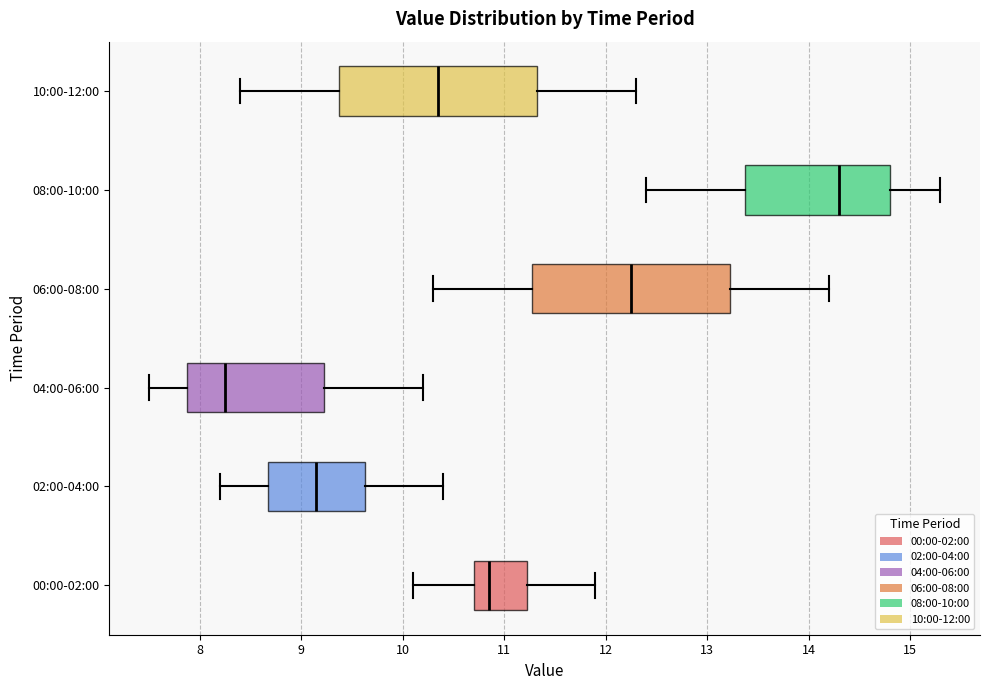

Where does the right whisker of the box for 04:00-06:00 end on the x-axis? The values are not printed on the chart, so give them approximately, as read against the axis.

10.2